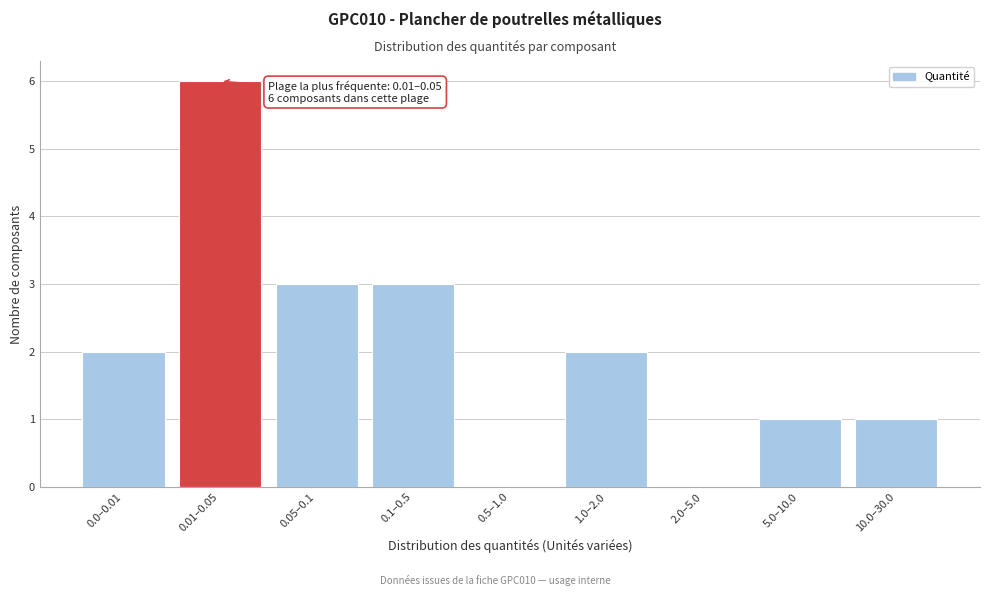

Reading left to right, what are all the values shown in this chart?

0.0–0.01=2	0.01–0.05=6	0.05–0.1=3	0.1–0.5=3	0.5–1.0=0	1.0–2.0=2	2.0–5.0=0	5.0–10.0=1	10.0–30.0=1